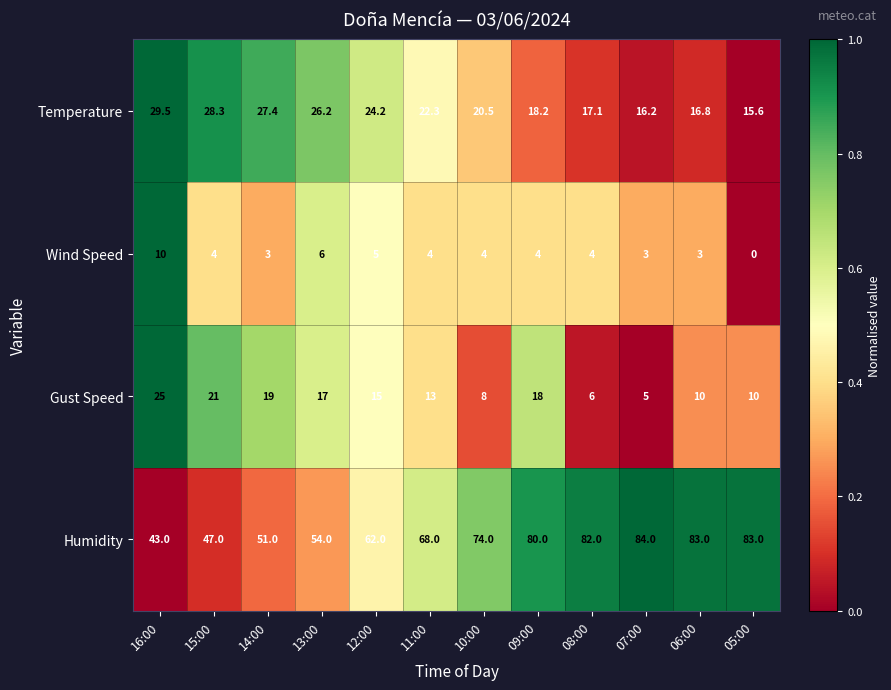

The value of Humidity at 10:00 is 74.0. True or false?

True